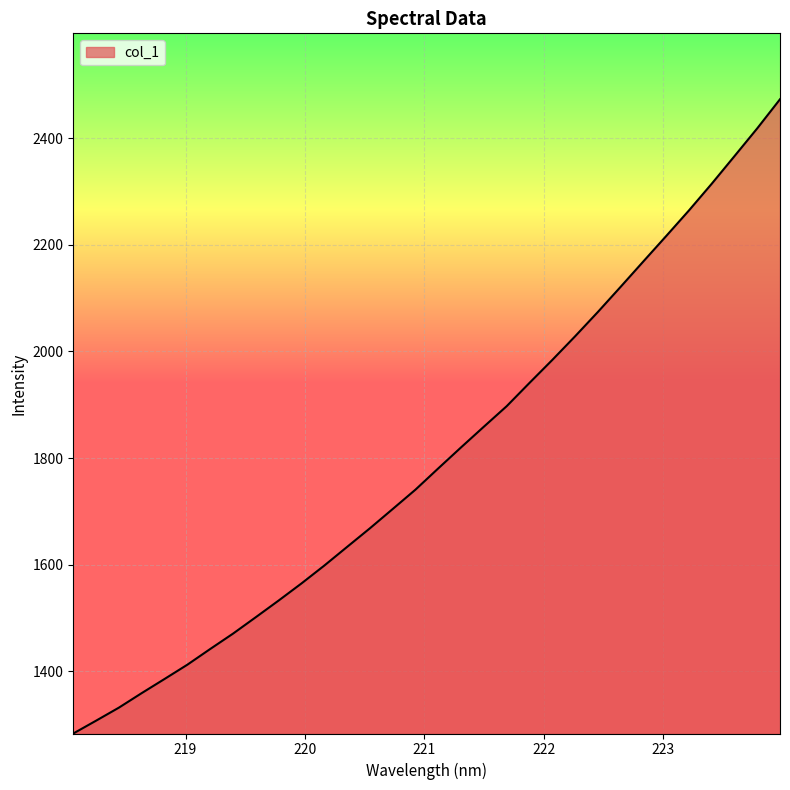

What is the difference between the maximum and minimum values?

1189.7